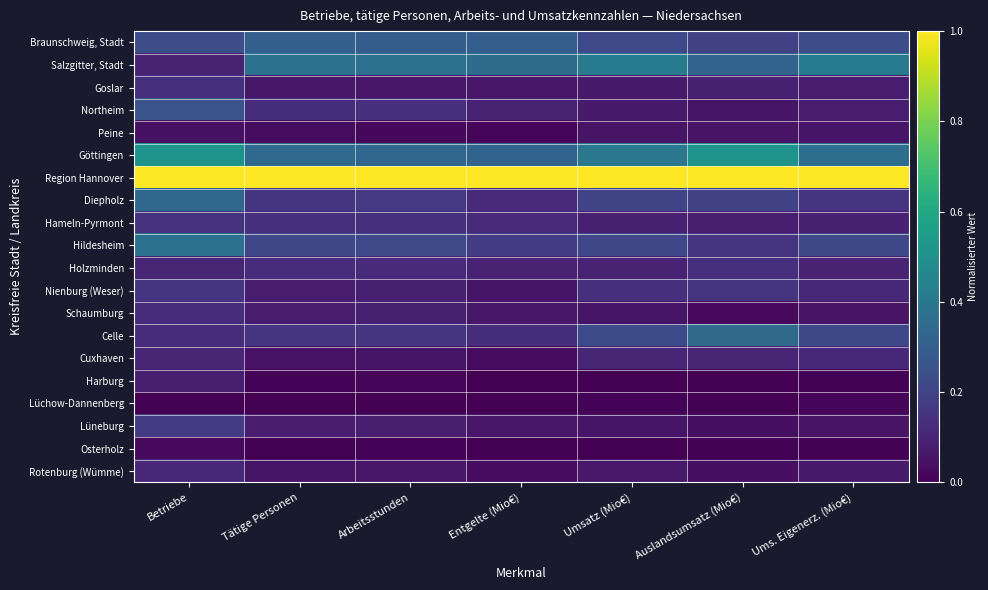

How many series are shown in this chart?

20